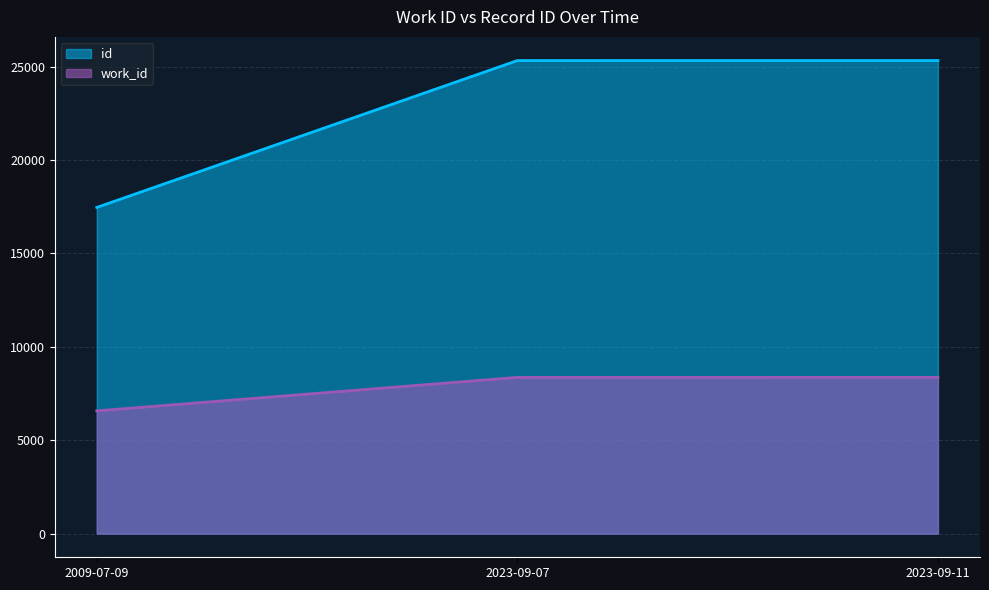

At how many categories does at least one series exceed 13529?

3